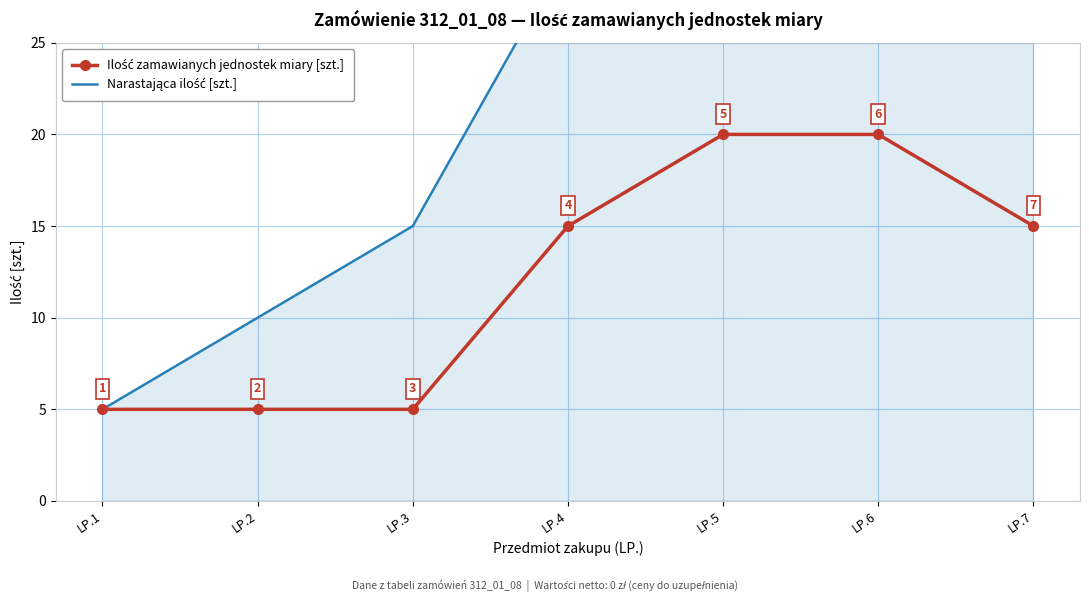

At which label does Narastająca ilość [szt.] reach its peak?

LP.7